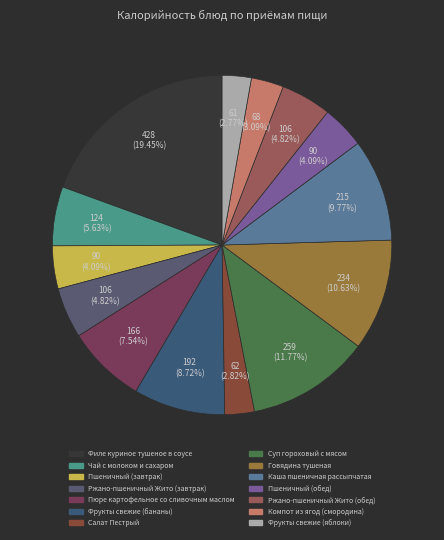

Rank the categories by value from lowest to highest.

Фрукты свежие (яблоки), Салат Пестрый, Компот из ягод (смородина), Пшеничный (завтрак), Пшеничный (обед), Ржано-пшеничный Жито (завтрак), Ржано-пшеничный Жито (обед), Чай с молоком и сахаром, Пюре картофельное со сливочным маслом, Фрукты свежие (бананы), Каша пшеничная рассыпчатая, Говядина тушеная, Суп гороховый с мясом, Филе куриное тушеное в соусе